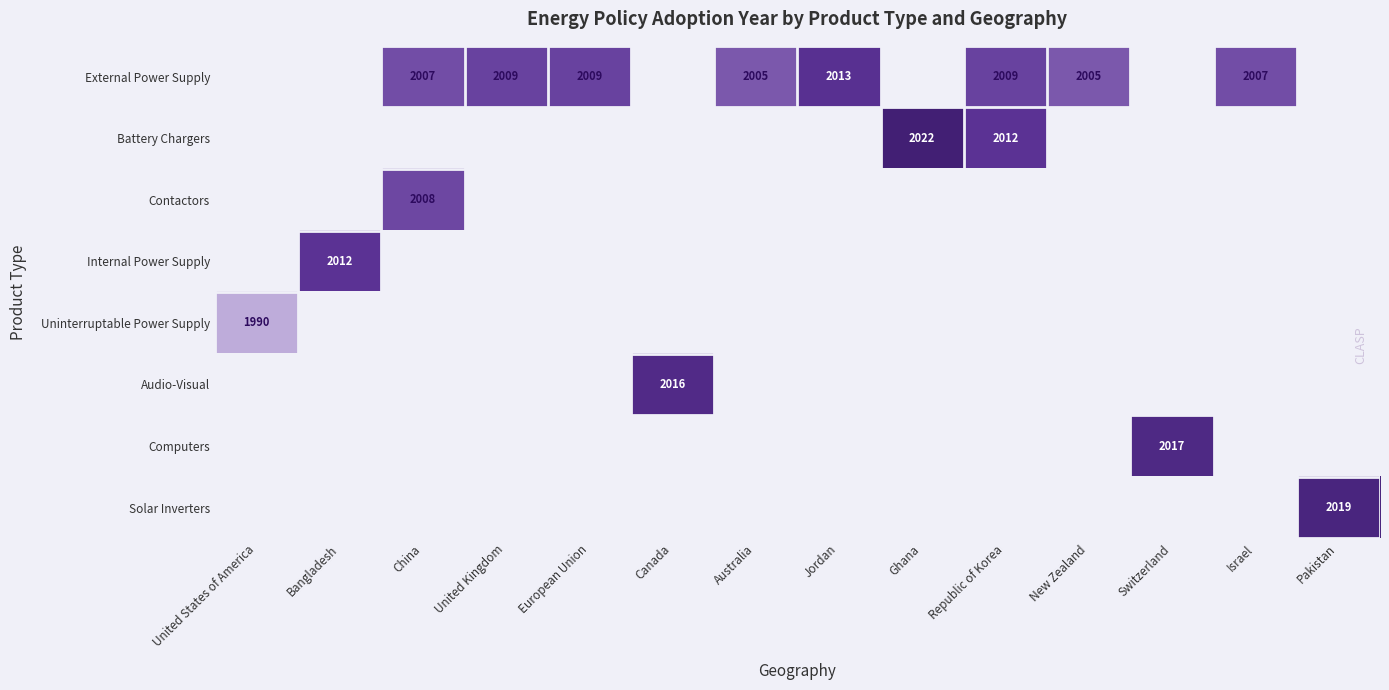

True or false: Computers has a value of 798 at Switzerland.

False